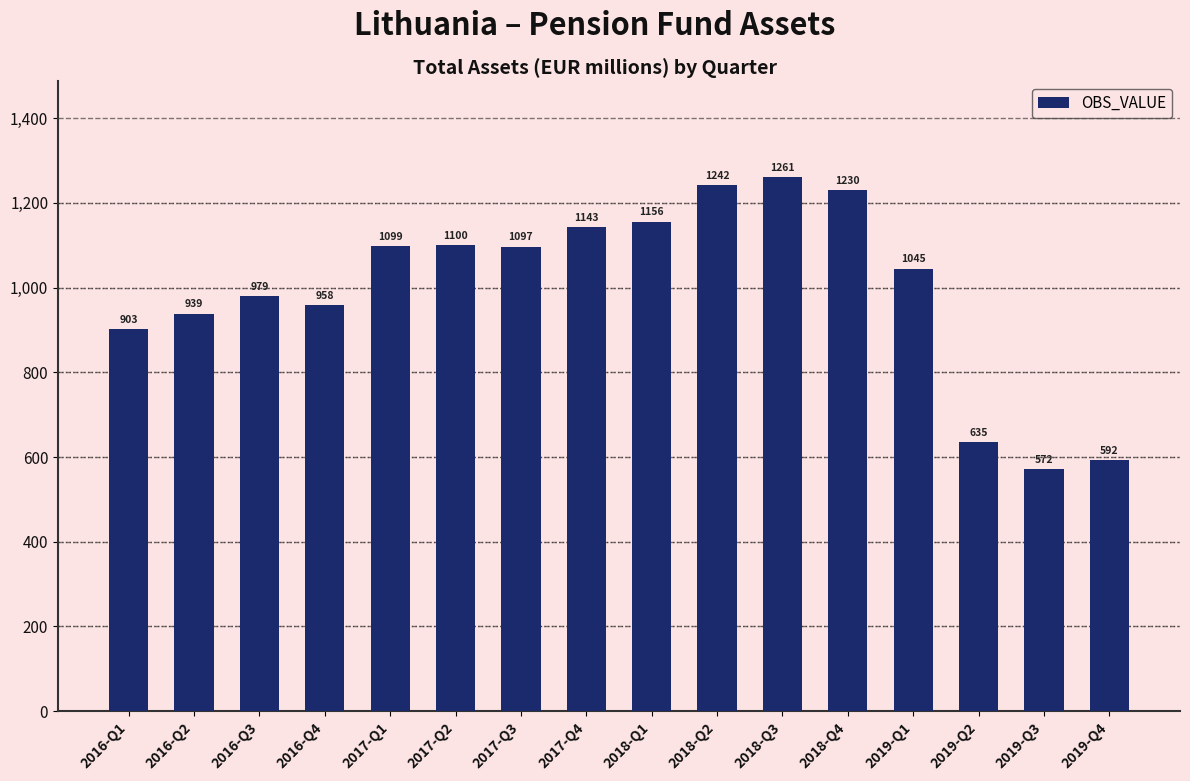

Which has a higher value, 2018-Q2 or 2017-Q3?

2018-Q2